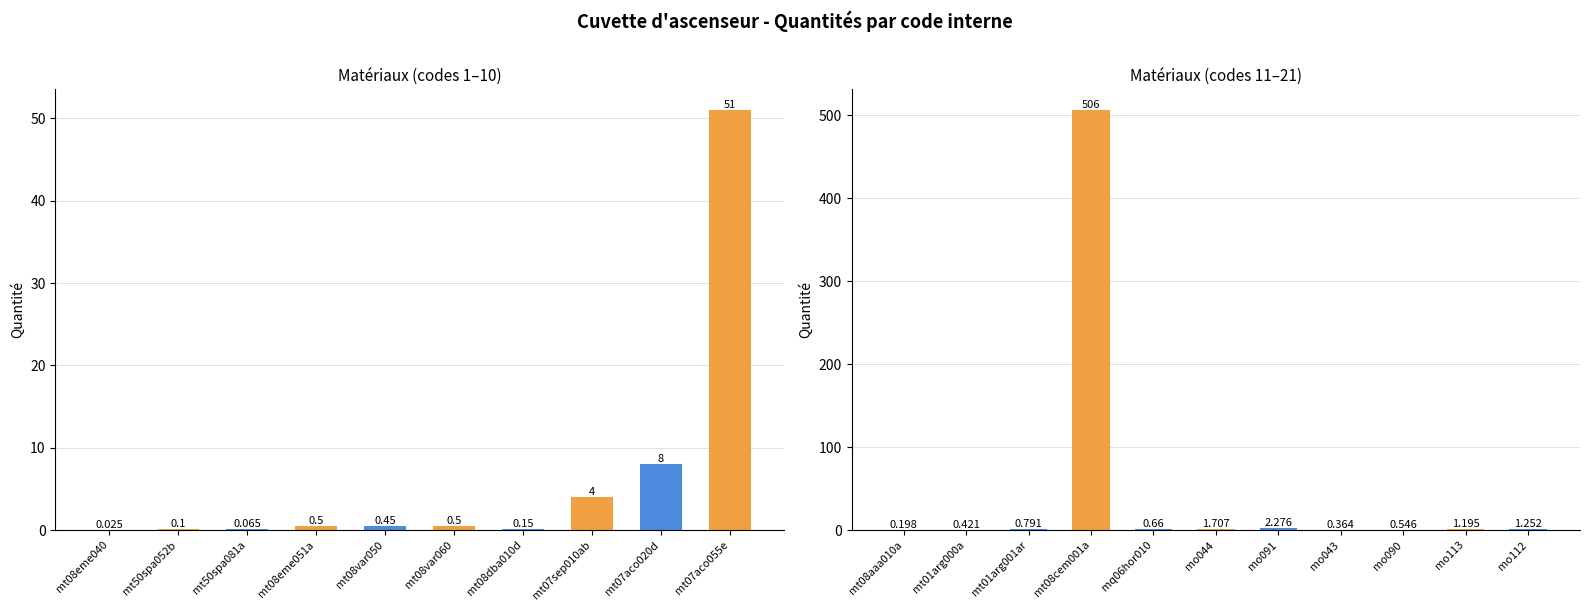

Which category has the highest value across all series?

mt08cem001a